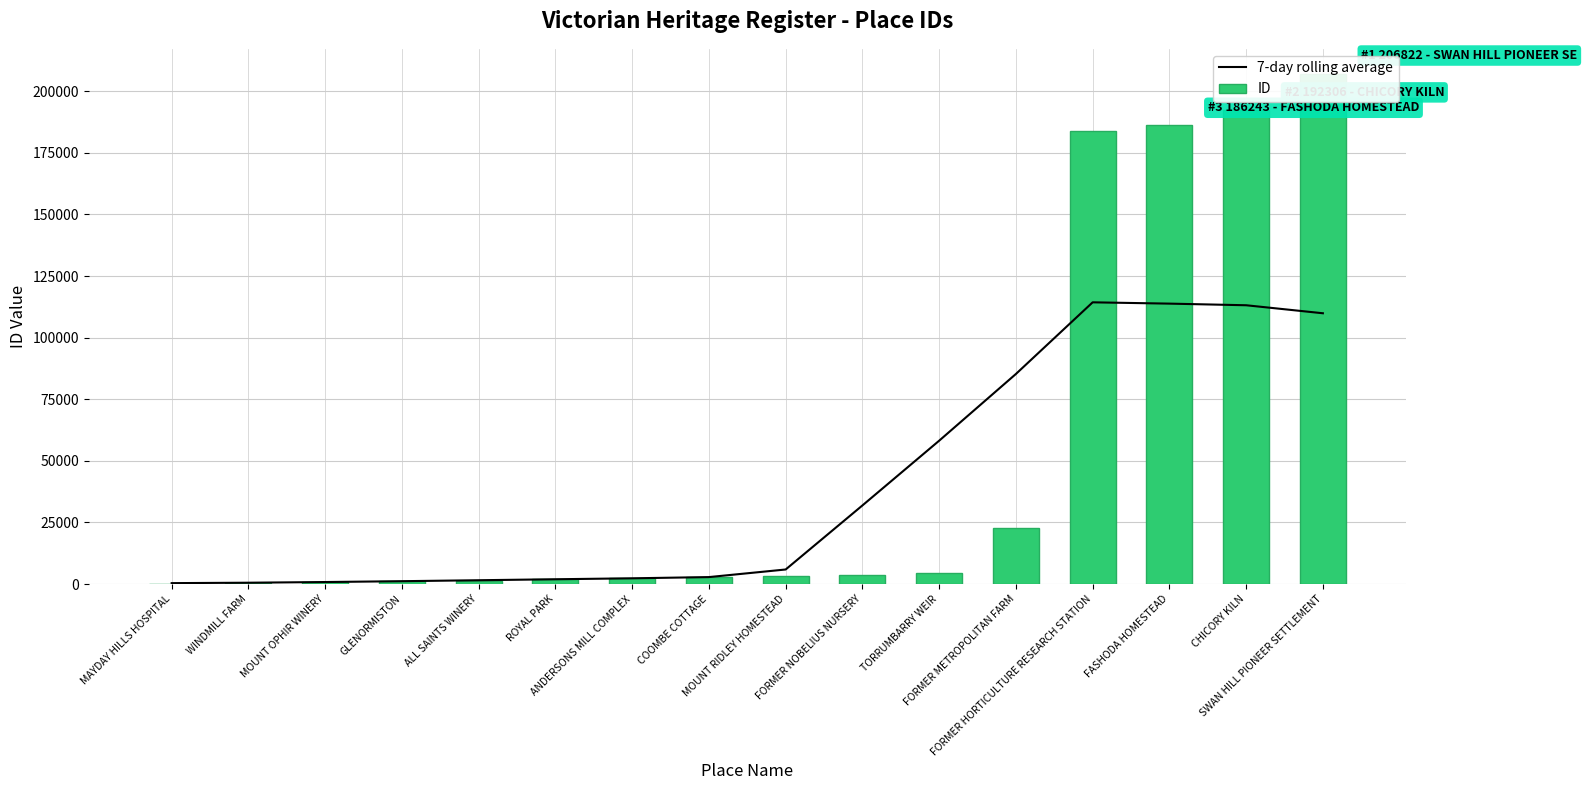

Read the ID value at FASHODA HOMESTEAD.

186243.0